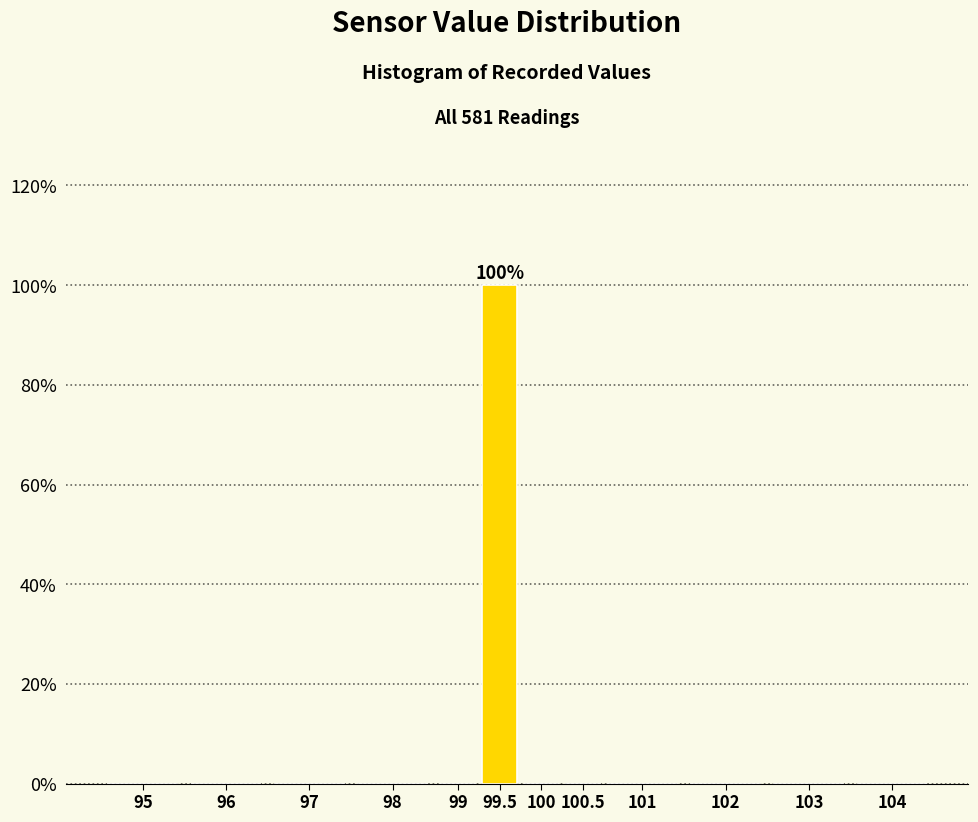

Reading left to right, list all the values displayed in this chart.

95=0	96=0	97=0	98=0	99=0	99.5=100	100=0	100.5=0	101=0	102=0	103=0	104=0